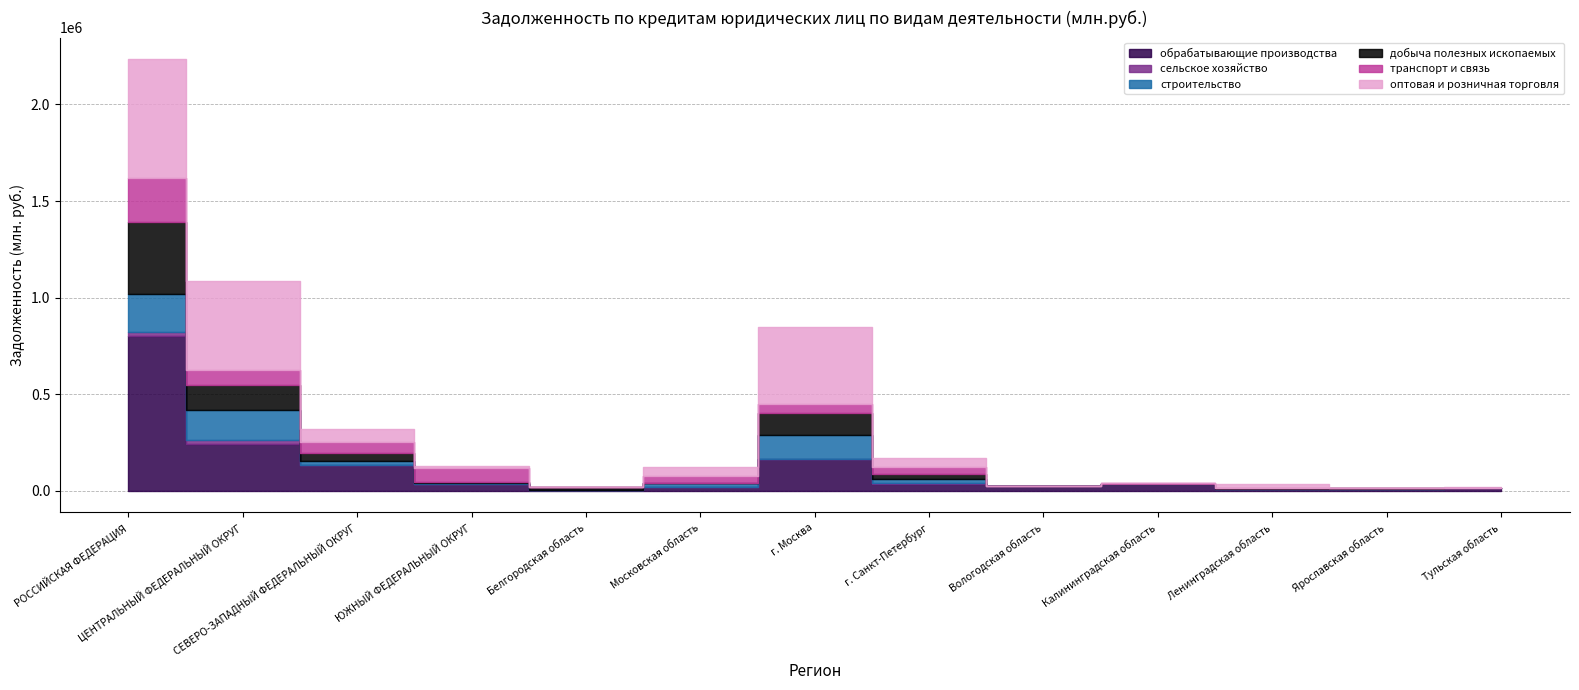

Does the chart display data point markers on the line(s)?

No